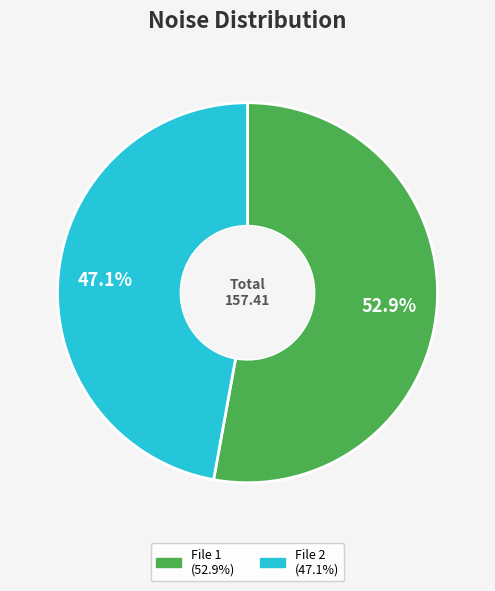

Does any single category account for the majority?

Yes